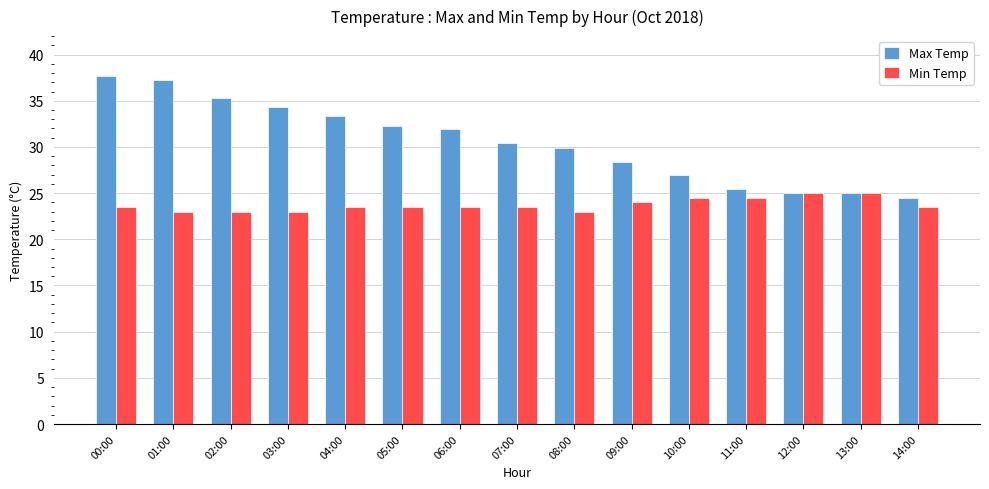

What is the label of the 3rd bar from the left?

02:00